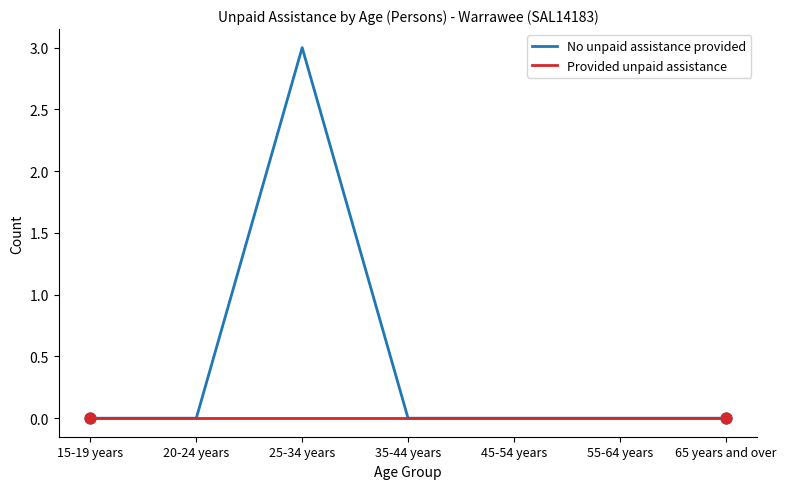

What is the difference between the highest and lowest values at 25-34 years?

3